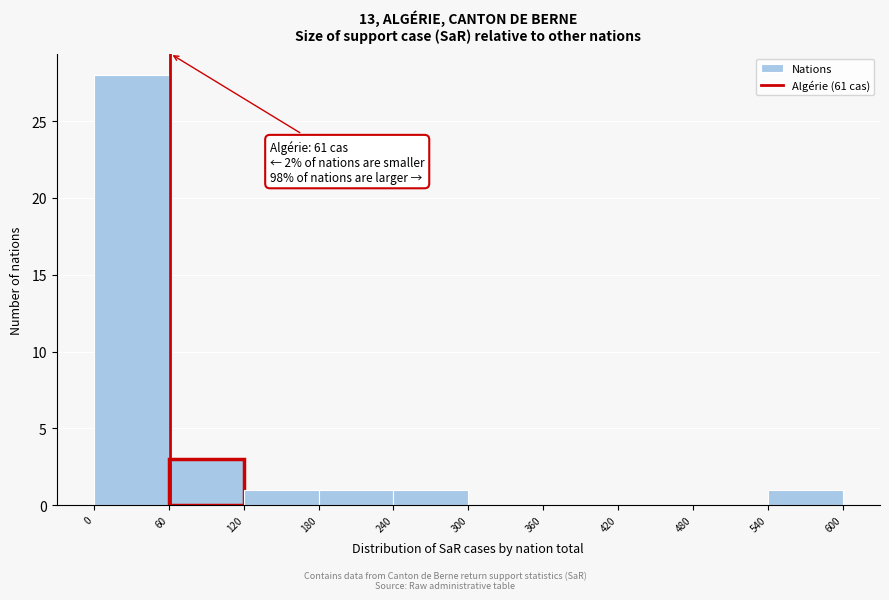

Over which range of the x-axis is the bar tallest?

0 to 60